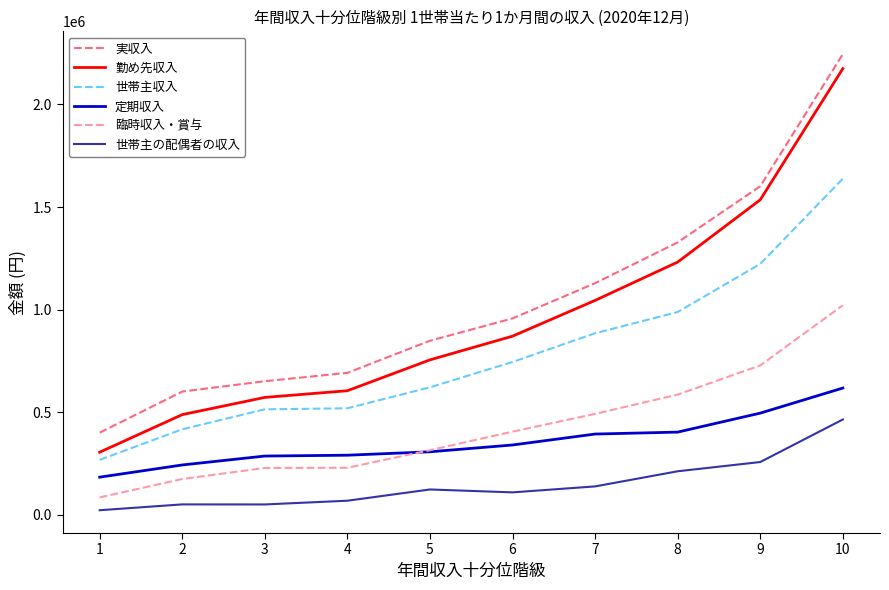

What is the maximum value shown in the chart?

2245326